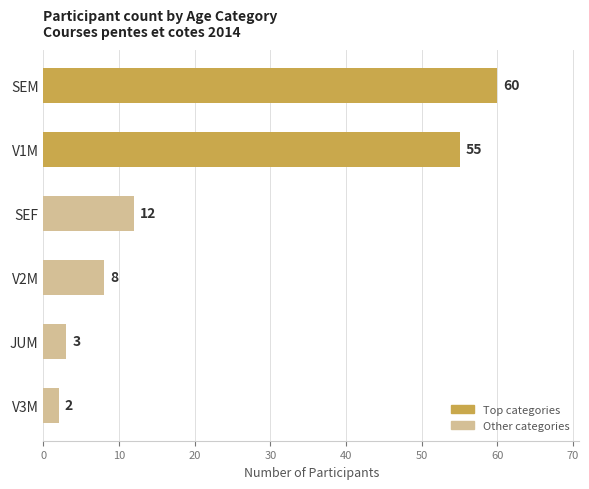

What is the change in value from SEF to V2M?

-4